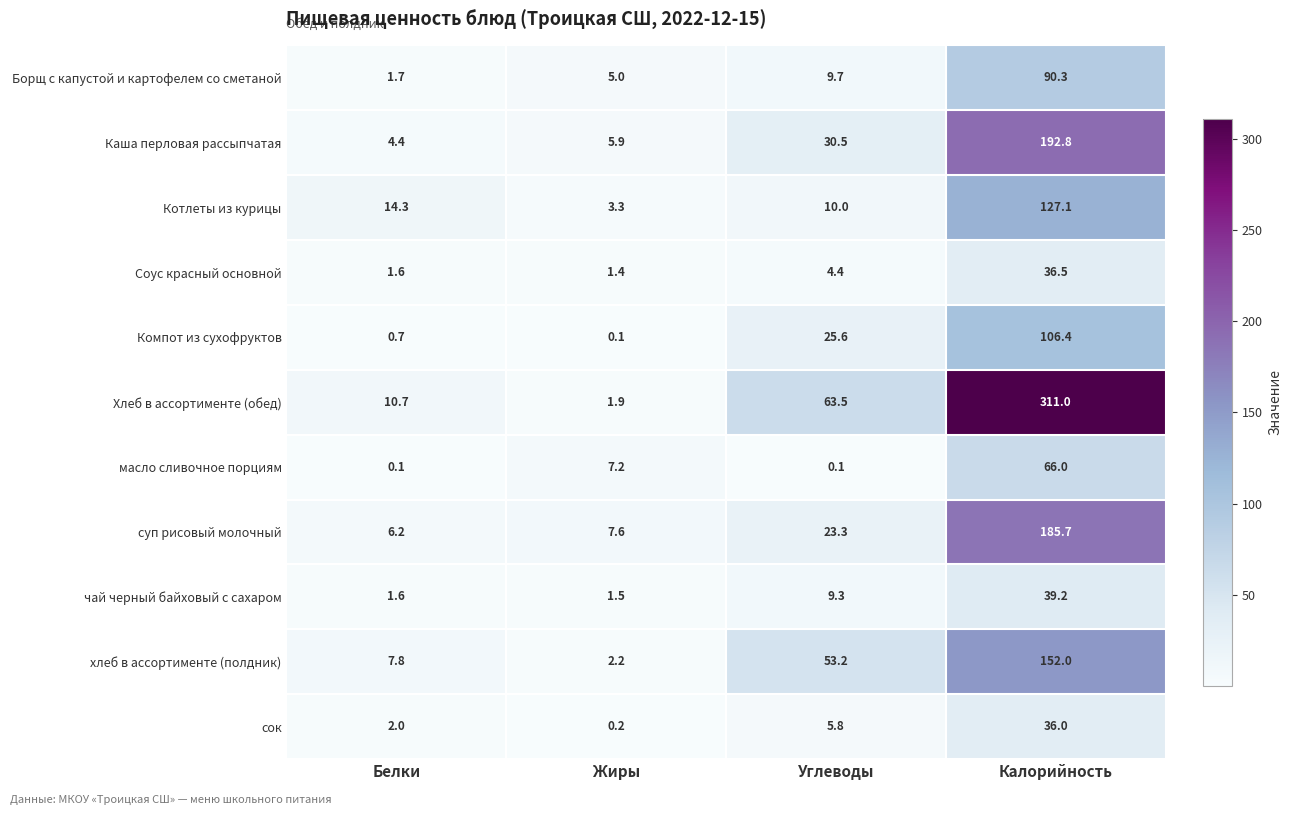

Rank the series by their maximum value, from lowest to highest.

сок, Соус красный основной, чай черный байховый с сахаром, масло сливочное порциям, Борщ с капустой и картофелем со сметаной, Компот из сухофруктов, Котлеты из курицы, хлеб в ассортименте (полдник), суп рисовый молочный, Каша перловая рассыпчатая, Хлеб в ассортименте (обед)